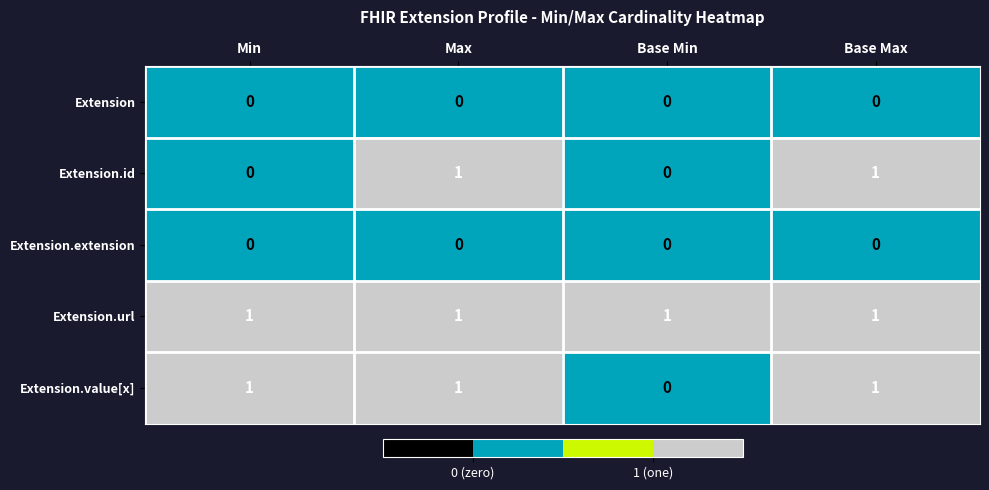

The value of Extension.value[x] at Base Min is -1. True or false?

False